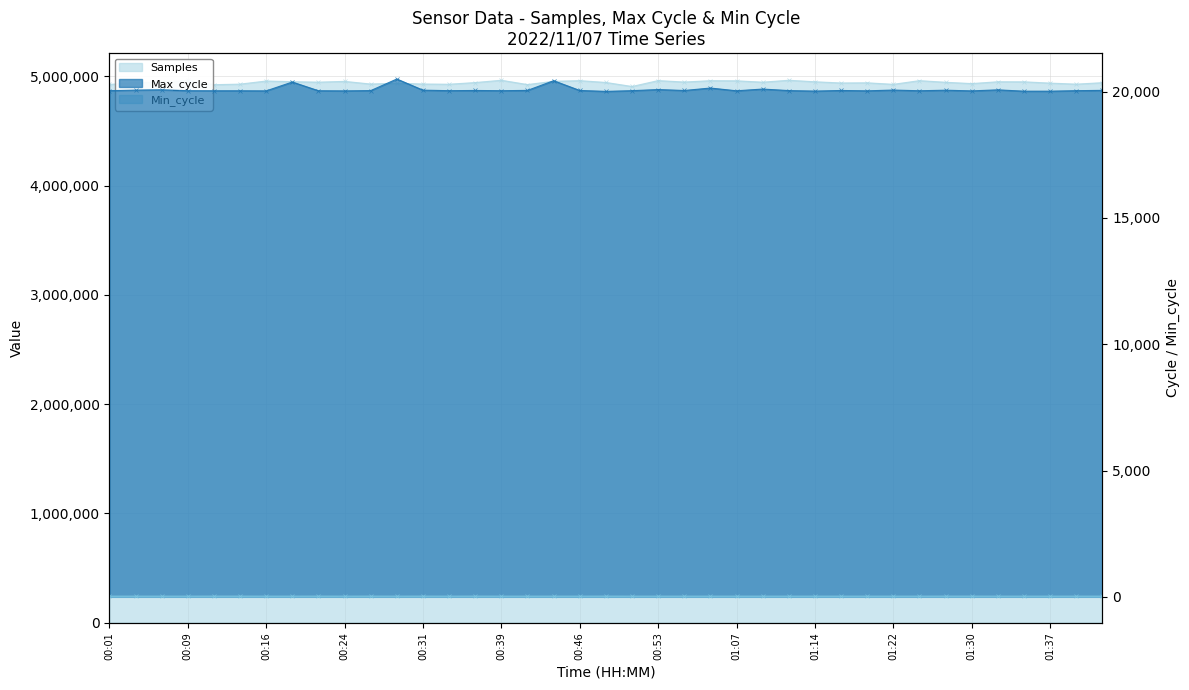

Does the chart display data point markers on the line(s)?

Yes